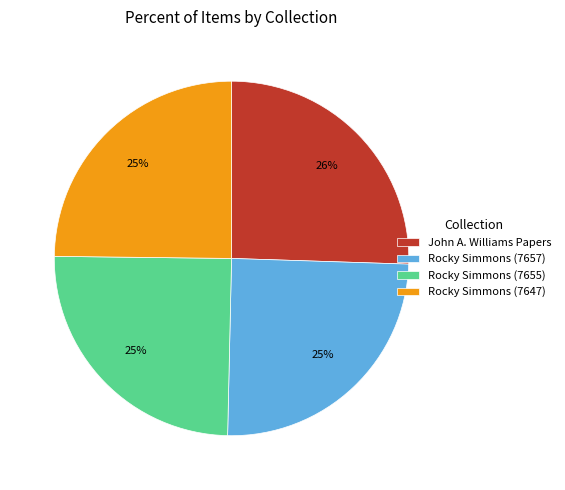

Approximately how many times larger is the value at John A. Williams Papers compared to Rocky Simmons (7657)?

1.0